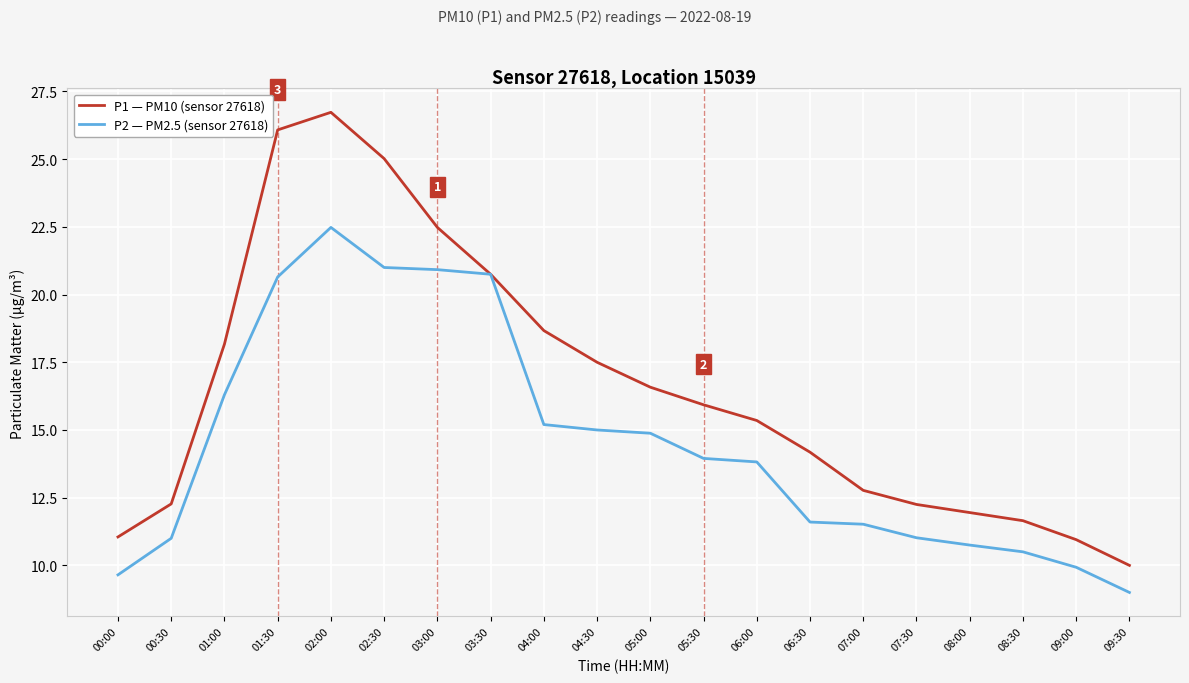

What is the lowest value of the P2 — PM2.5 (sensor 27618) series?

9.0